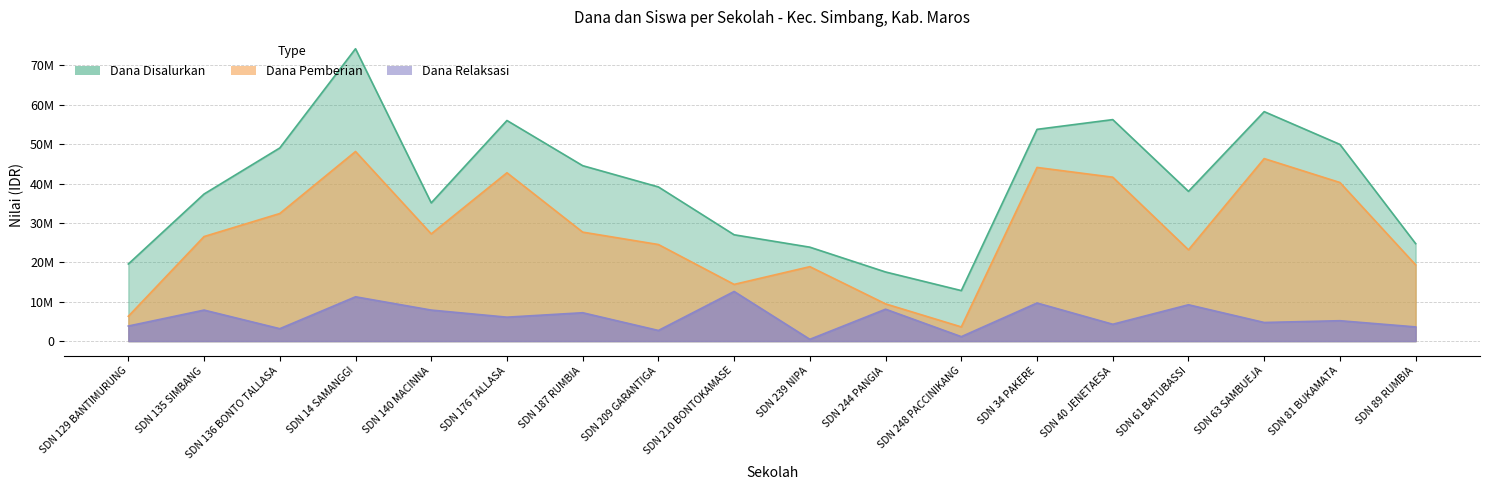

What is the total value across all series at SDN 40 JENETAESA?

102150000